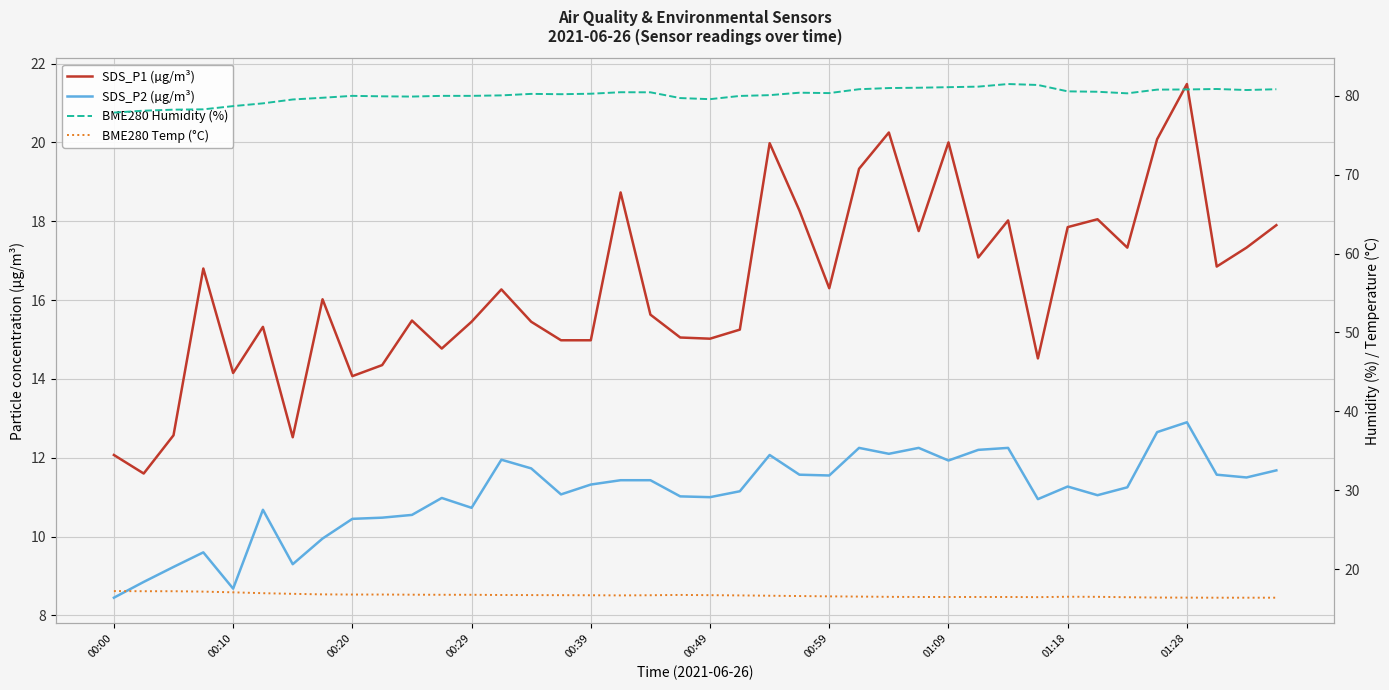

What is the average value of the BME280 Humidity (%) series?

80.1